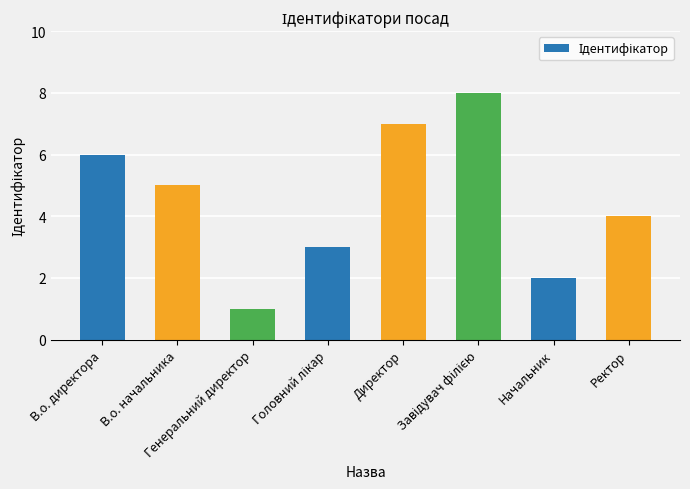

What is the change in value from В.о. начальника to Ректор?

-1